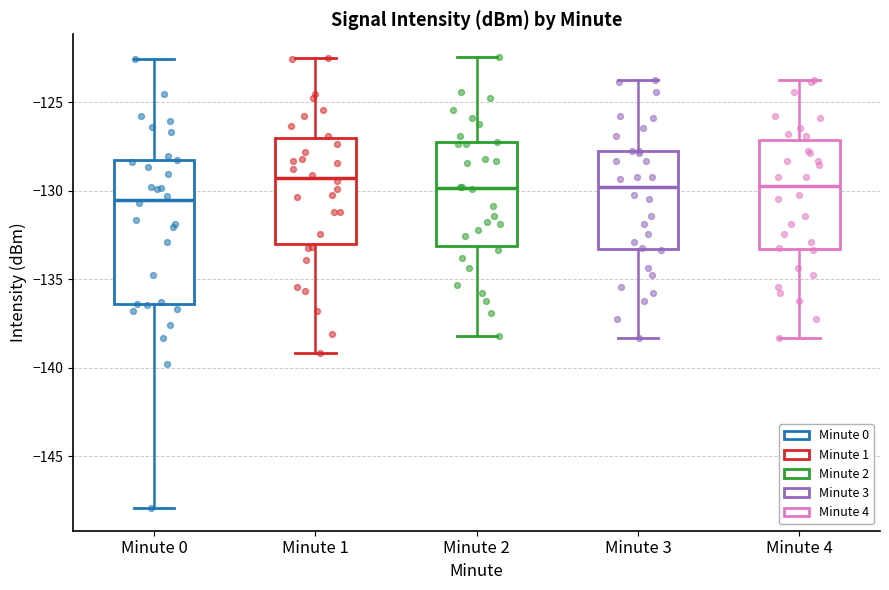

Which box is the tallest, from its lower edge to its upper edge?

Minute 0